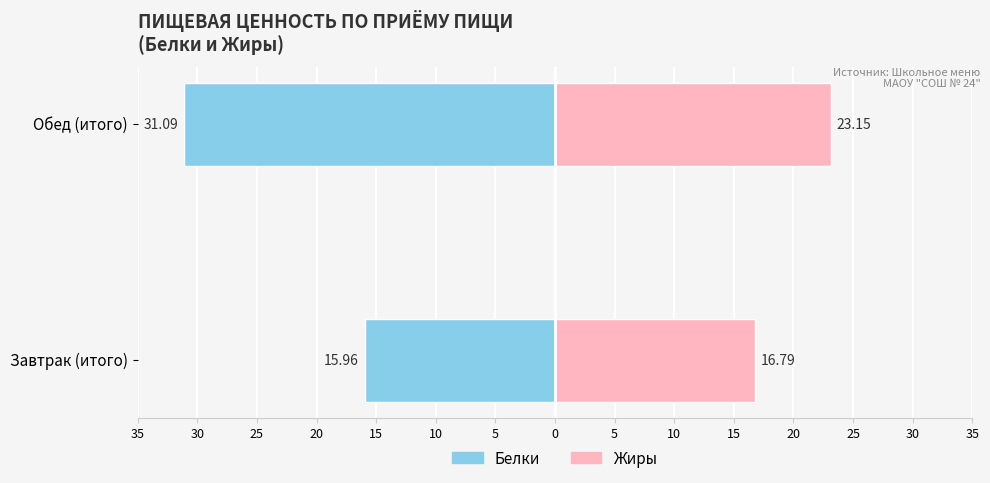

What is the average value of the Белки series?

-23.5